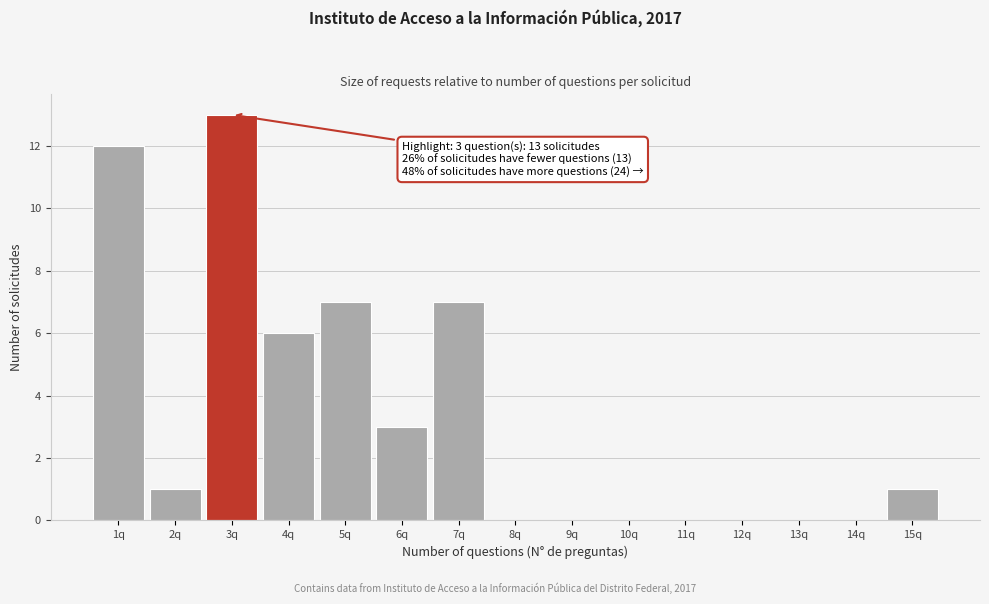

Which range on the x-axis has the tallest bar?

2.5 to 3.5